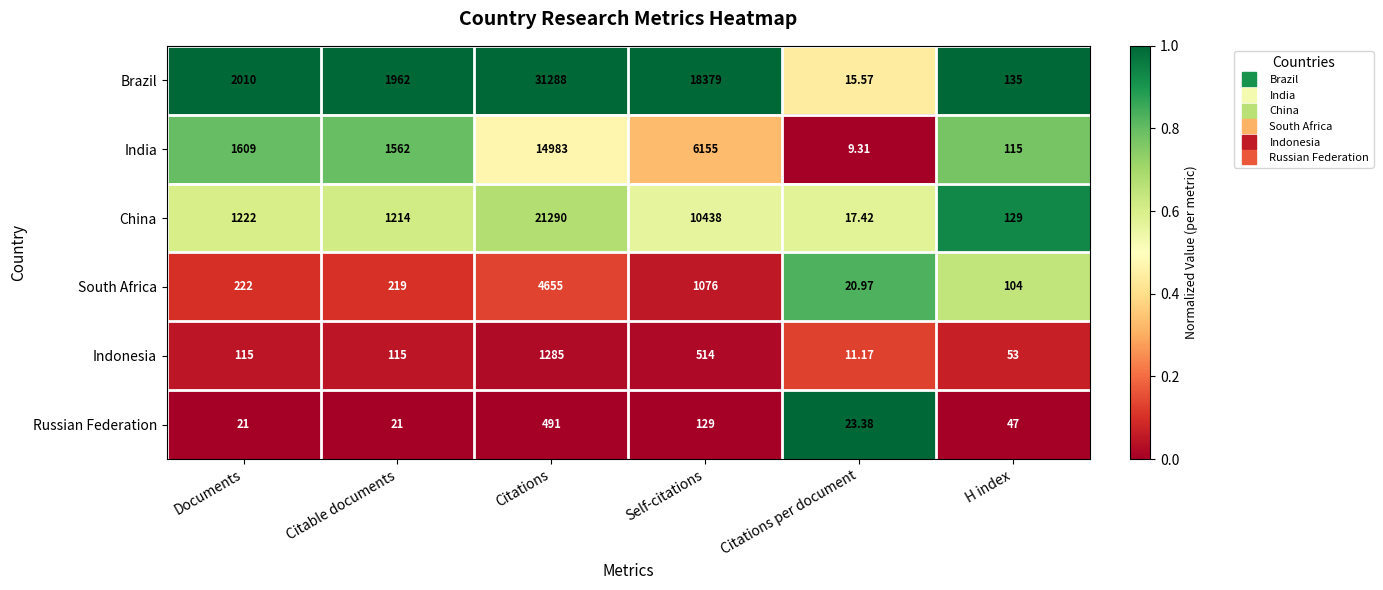

At which label is China closest to 10653?

Self-citations